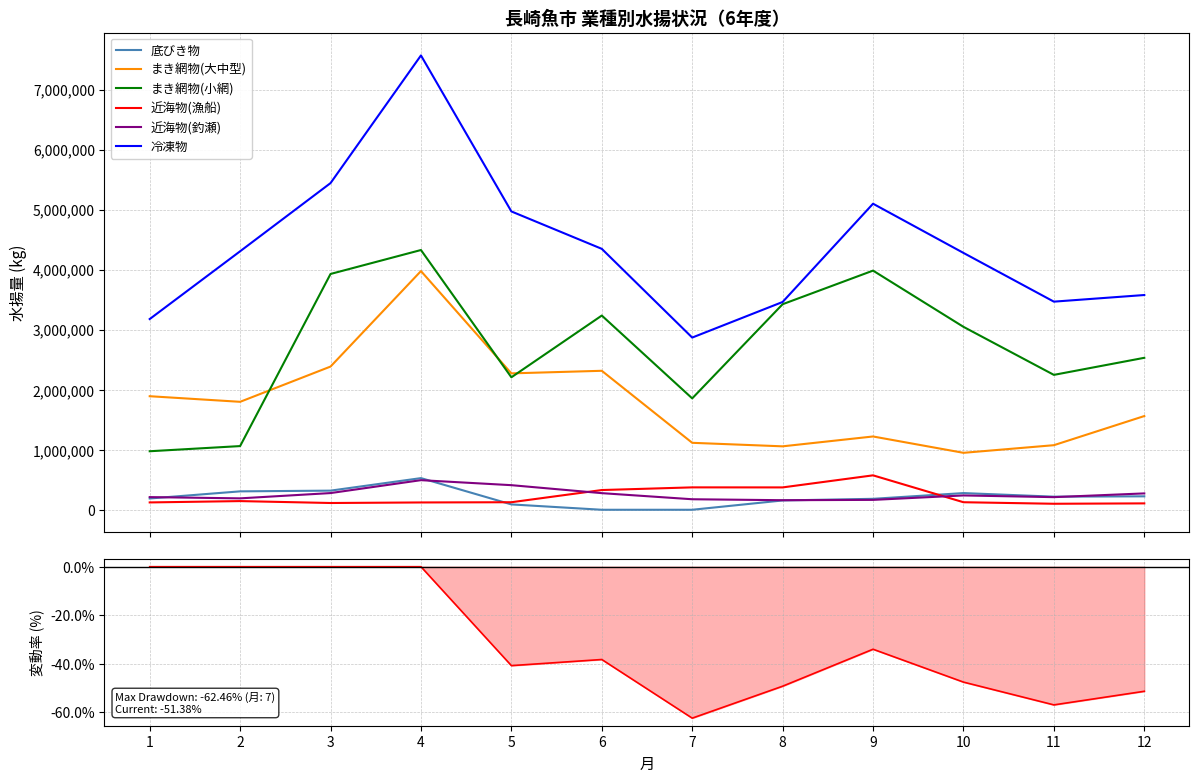

The 冷凍物 series shows 3466751 at 11. True or false?

True